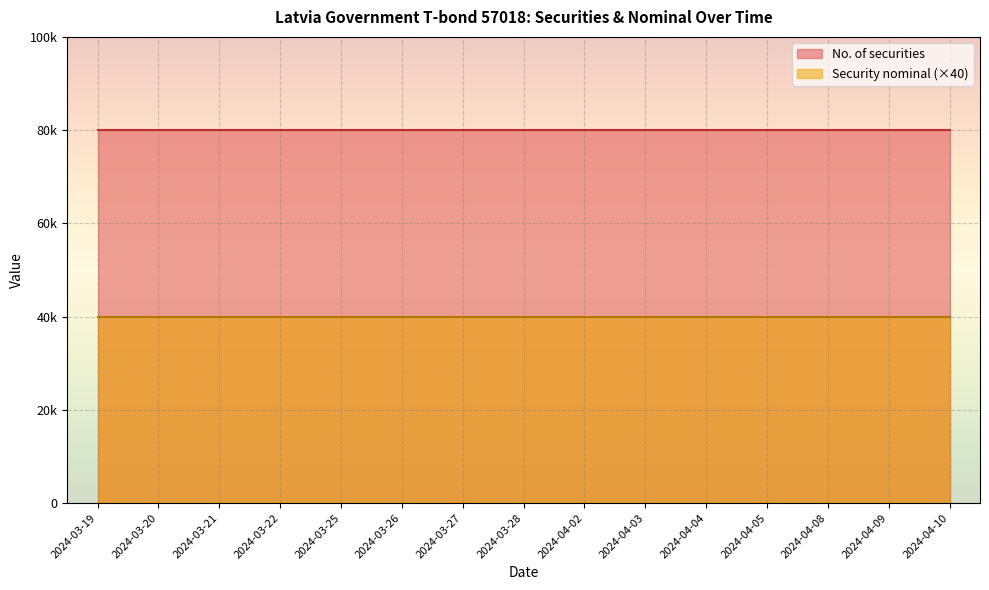

What is the label of the 8th point from the right?

2024-03-28